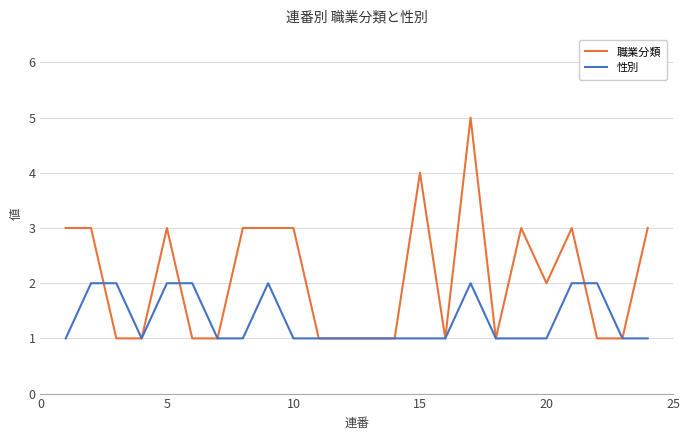

What is the greatest value displayed?

5